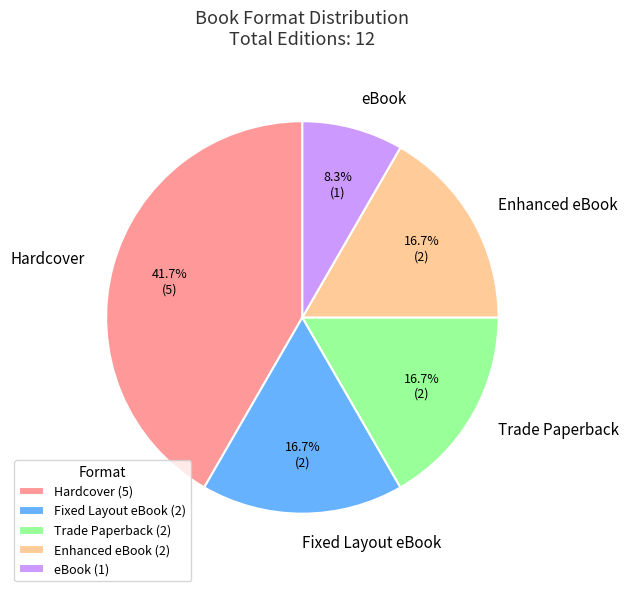

Is there any slice that represents more than half of the pie?

No